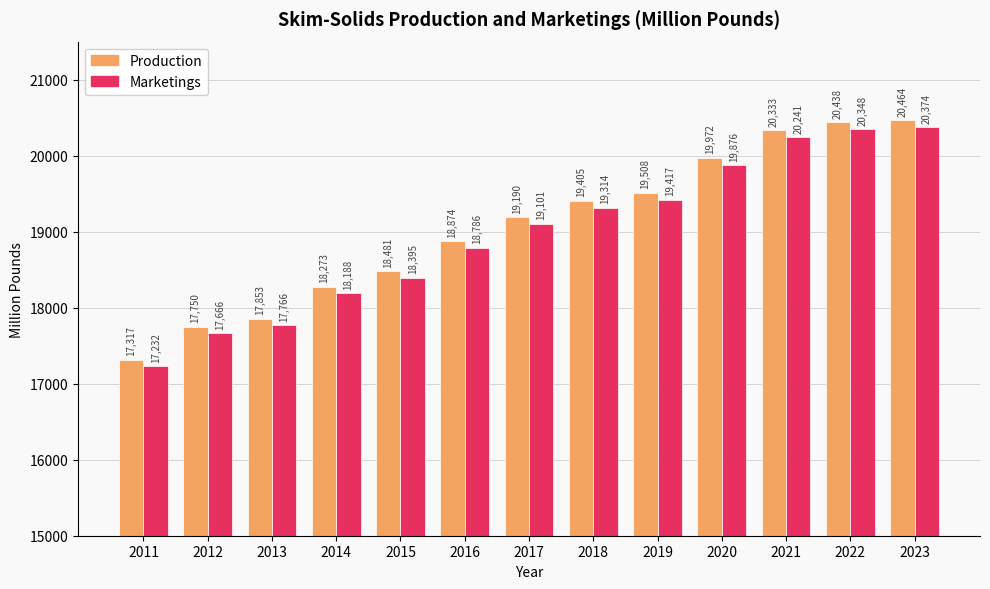

The value of Marketings at 2022 is 20348.2. True or false?

True